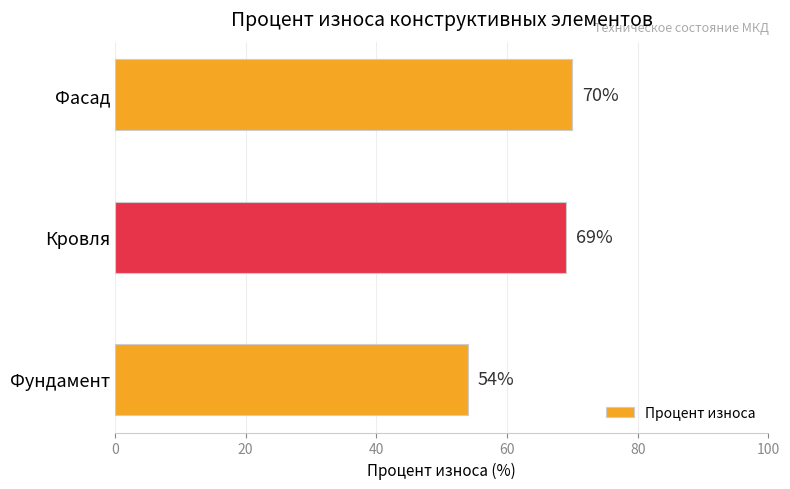

What is the difference between the maximum and minimum values?

16